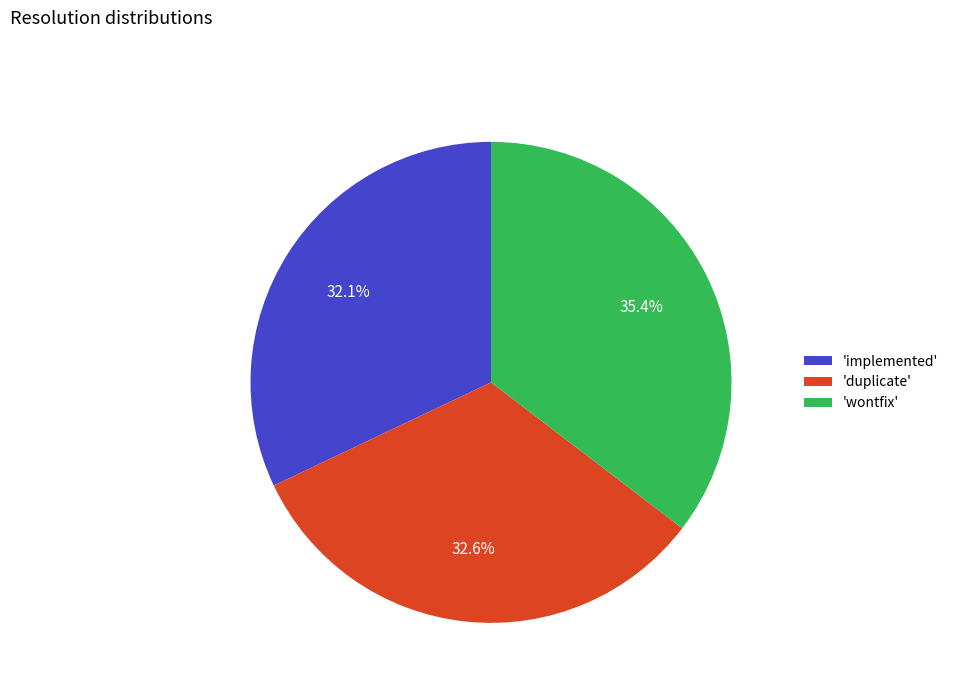

What is the ratio of the value at 'implemented' to the value at 'wontfix'?

0.9